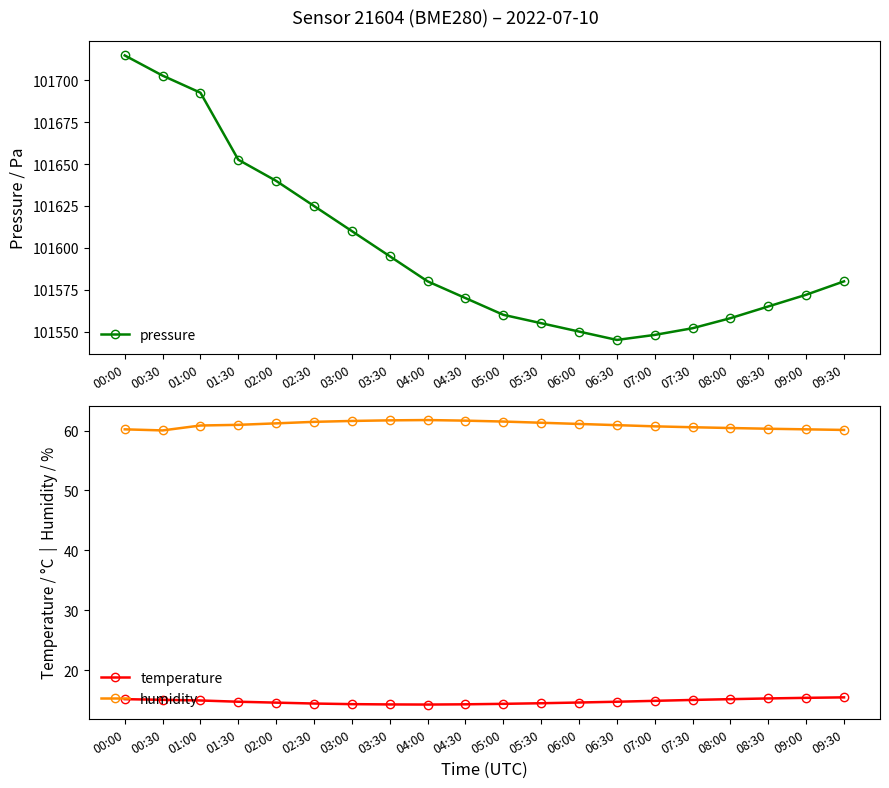

Does the chart display data point markers on the line(s)?

Yes